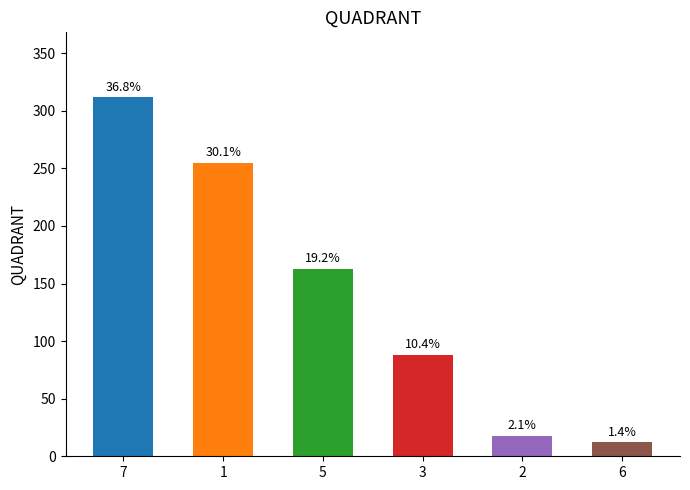

List the labels in order of value, smallest first.

6, 2, 3, 5, 1, 7